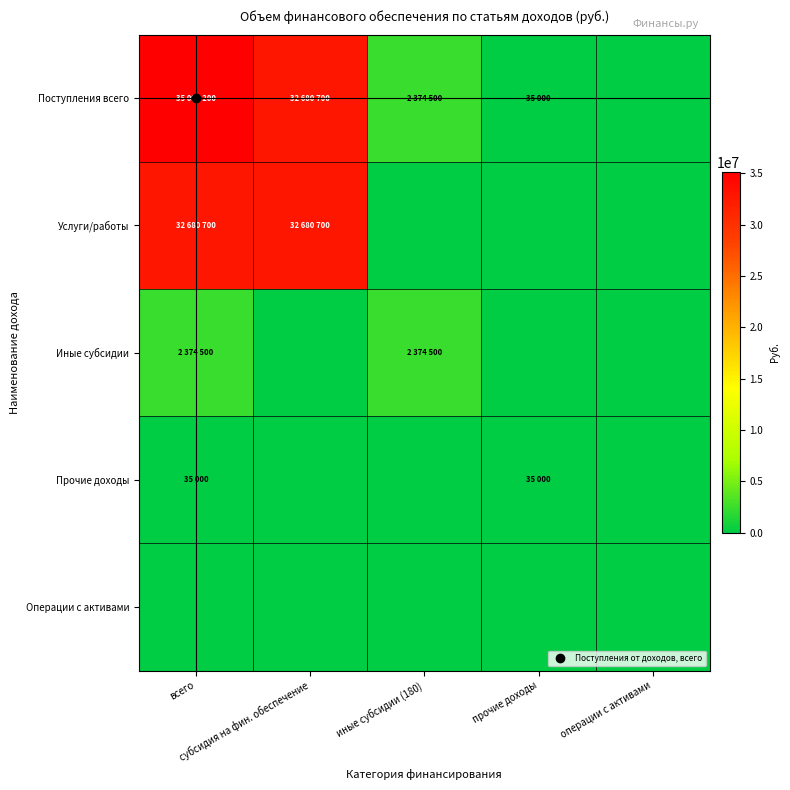

Between всего and операции с активами, which series saw the biggest shift?

Поступления всего